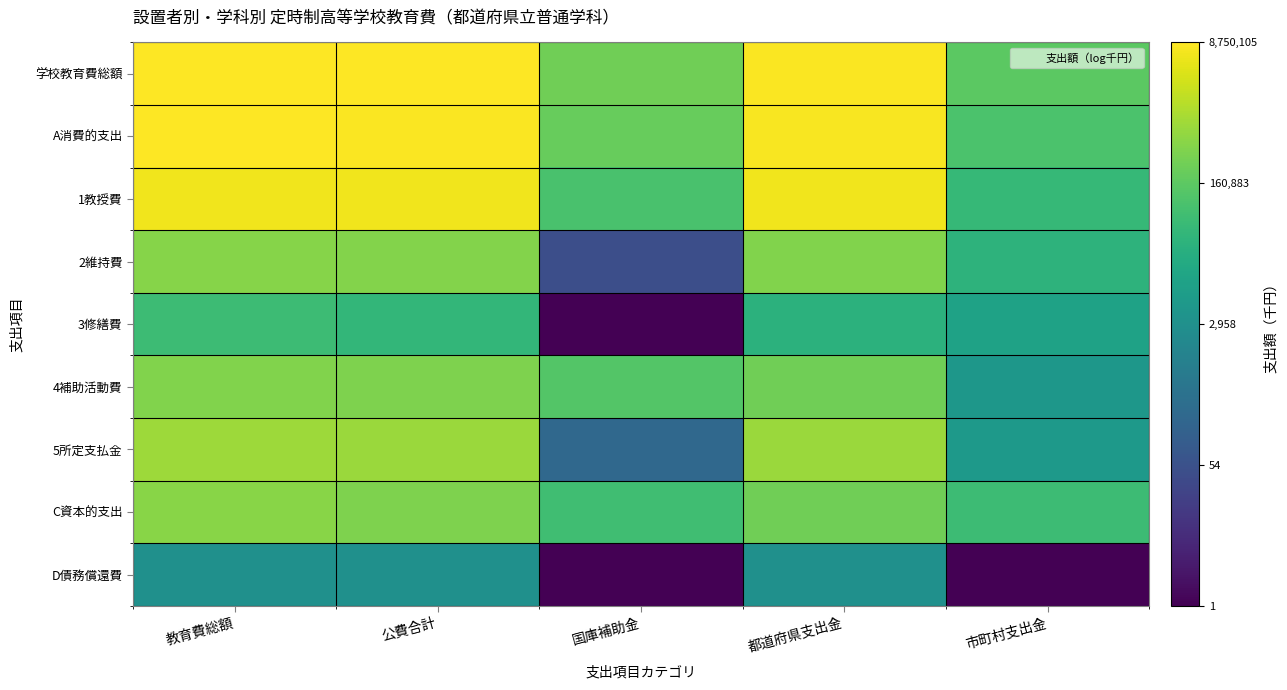

Which has a higher value, 公費合計 or 都道府県支出金?

公費合計